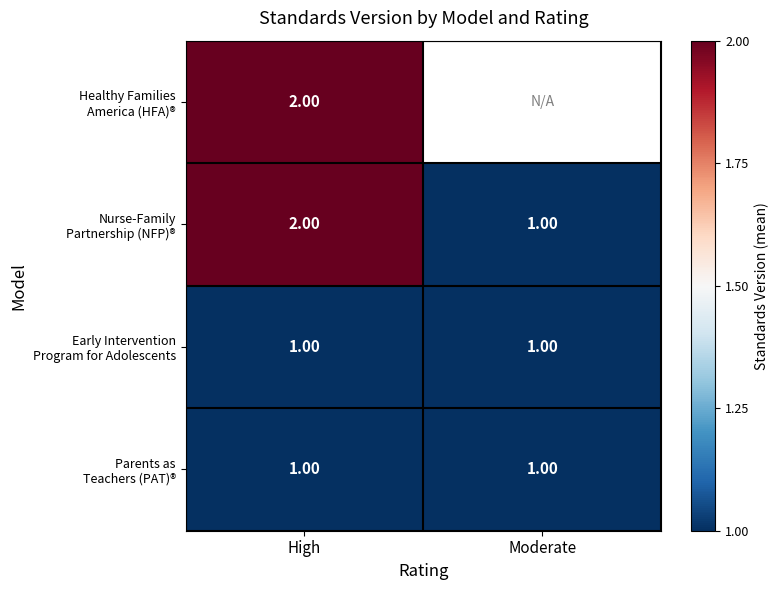

What is the total value across all series at High?

6